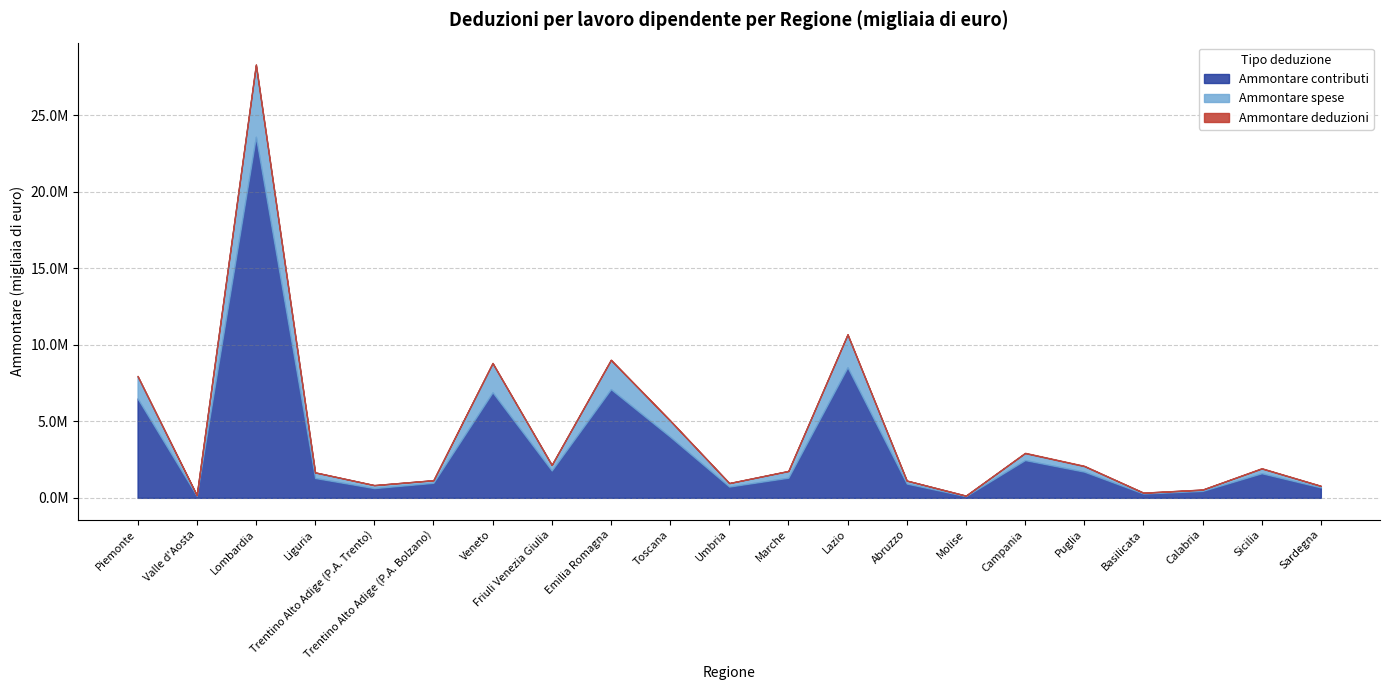

At which category is the sum across all series the highest?

Lombardia